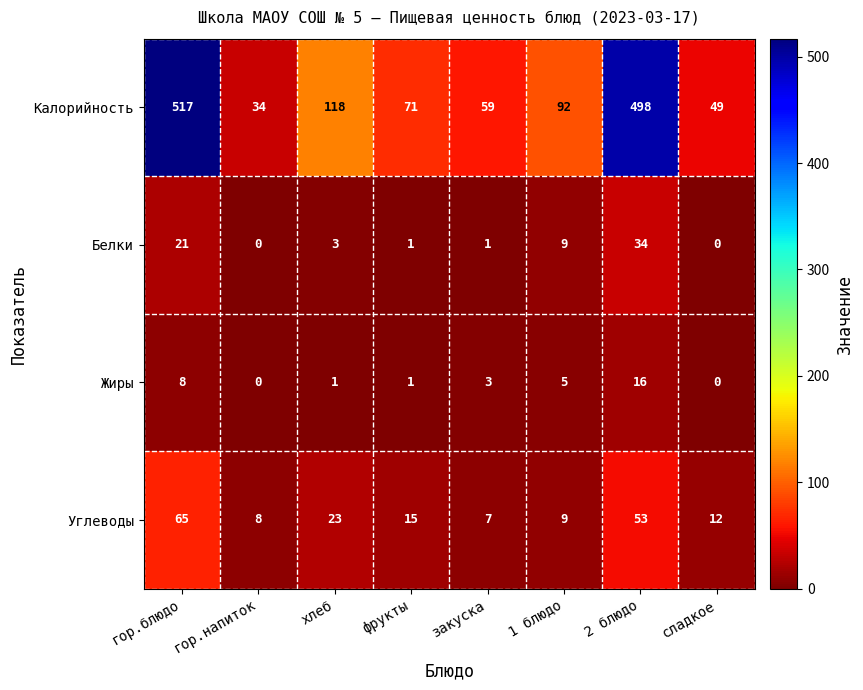

Is it true that Белки equals 1 at фрукты?

True